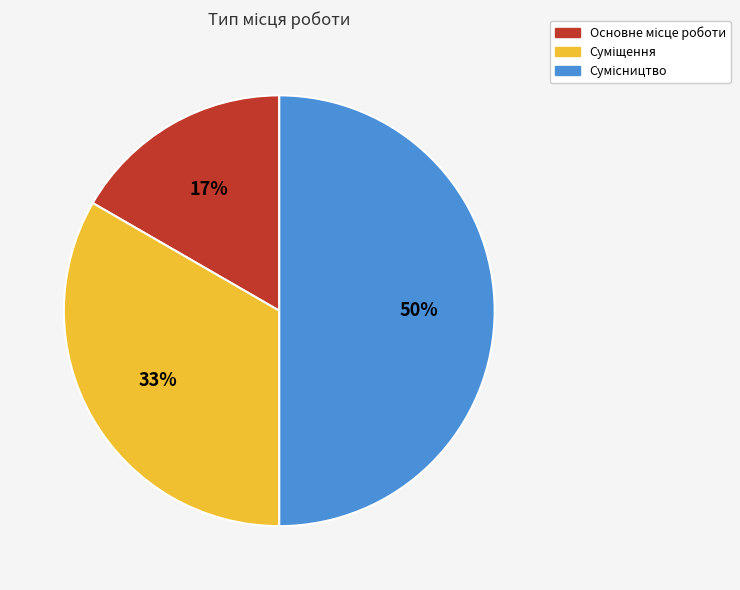

To the nearest percent, what is the average slice percentage?

33%